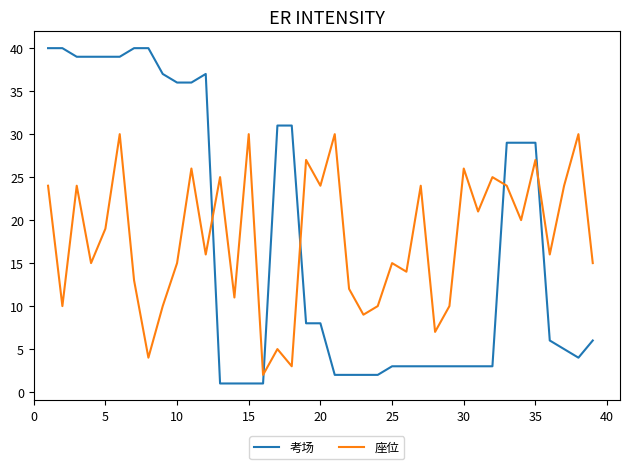

Which series has the largest range (max minus min)?

考场